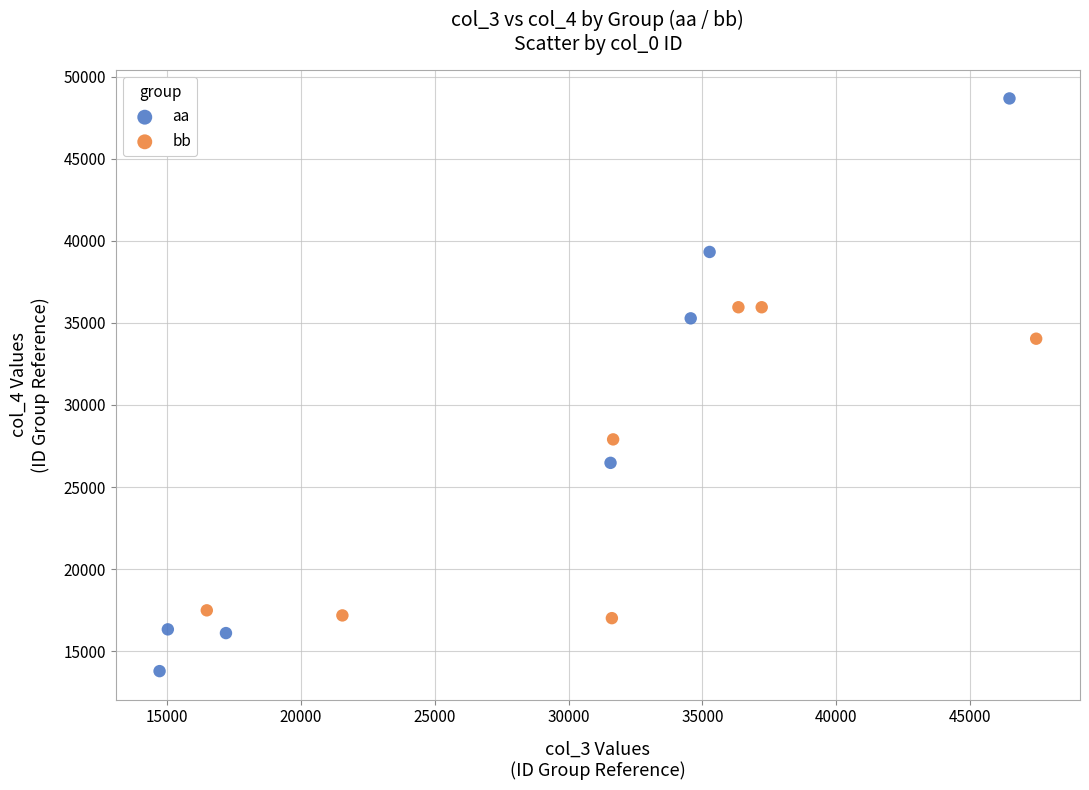

Which series reaches the maximum Y coordinate?

aa